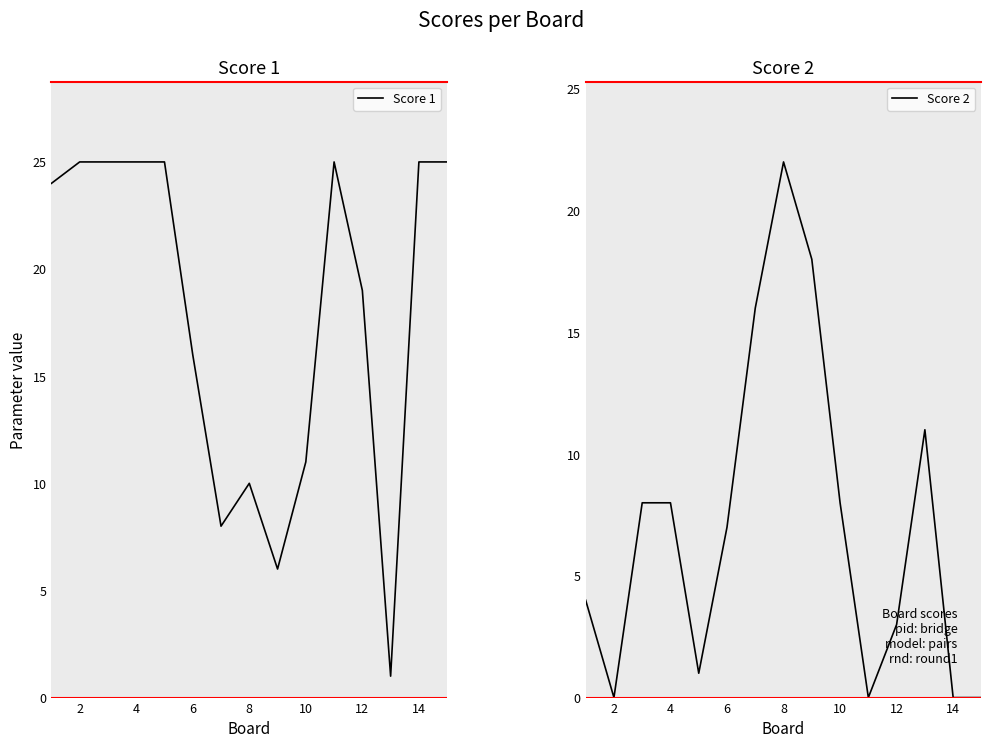

What is the value of the Score 1 point at the 3rd from the left?

25